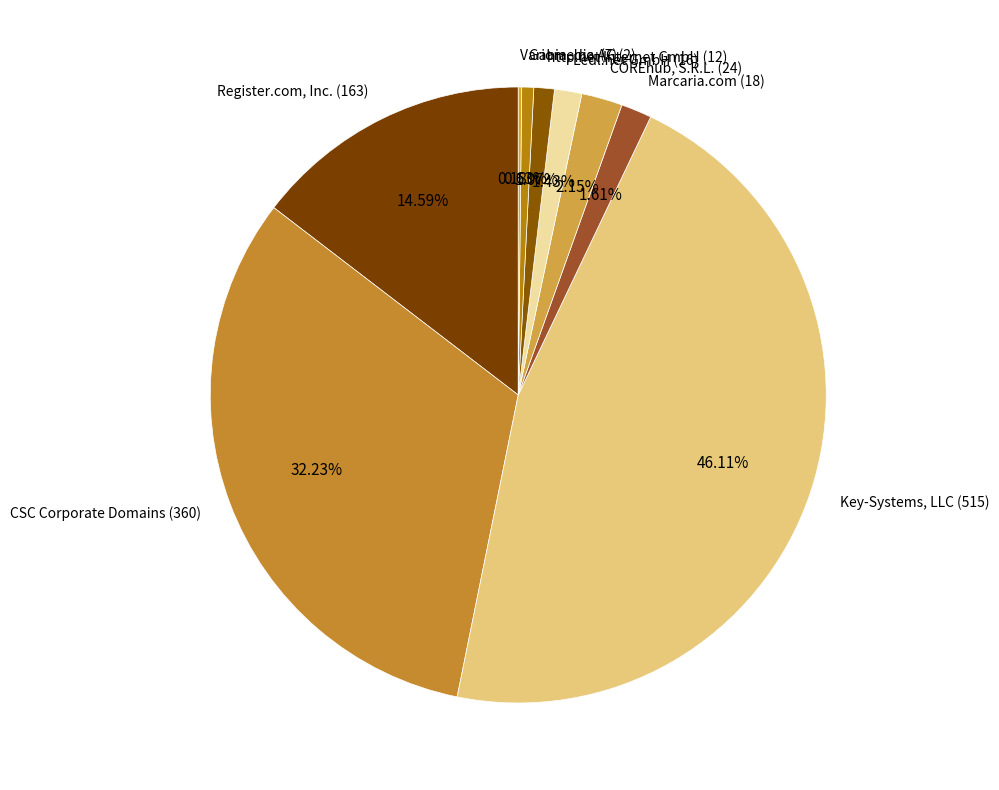

Does COREhub, S.R.L. (24) represent more than half of the total?

No